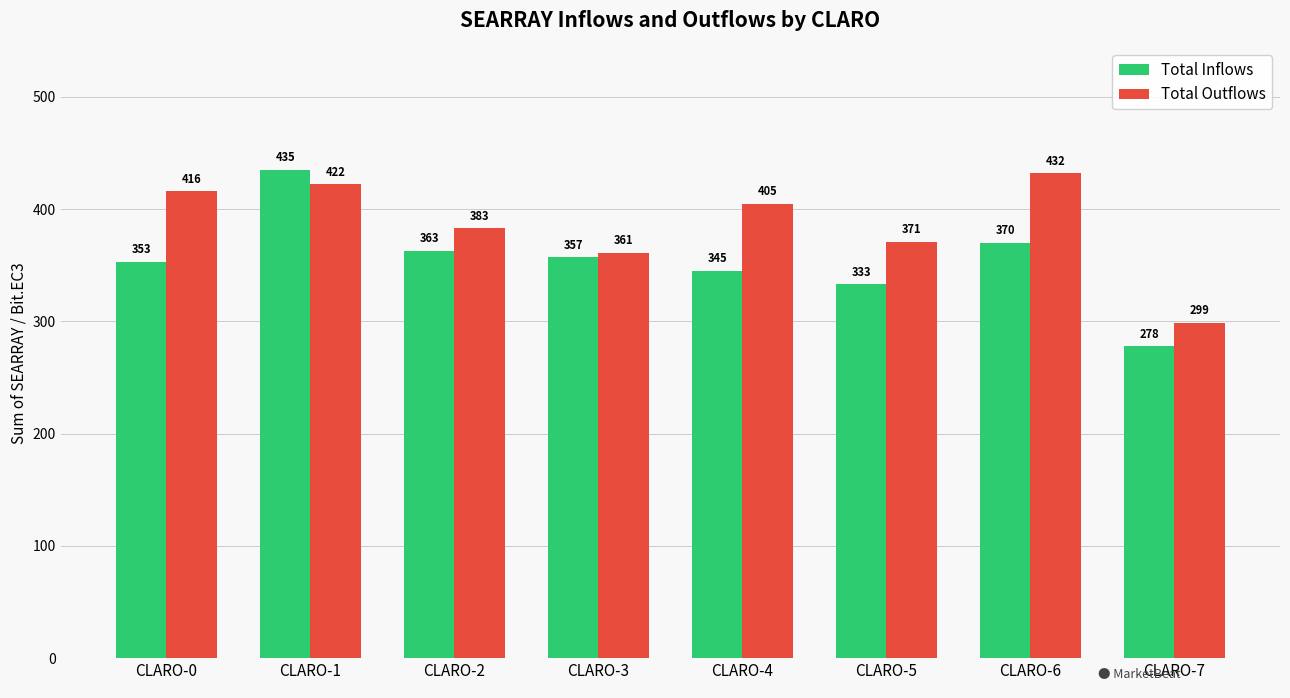

What is the difference between the highest and lowest values at CLARO-2?

20